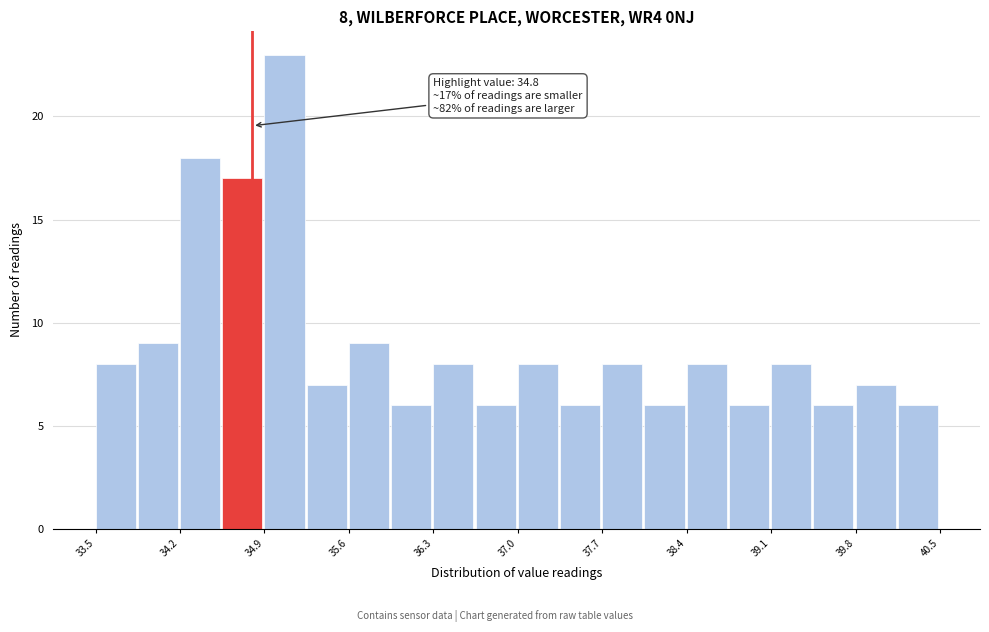

Read against the x-axis, roughly where is the centre of the tallest bar?

35.1